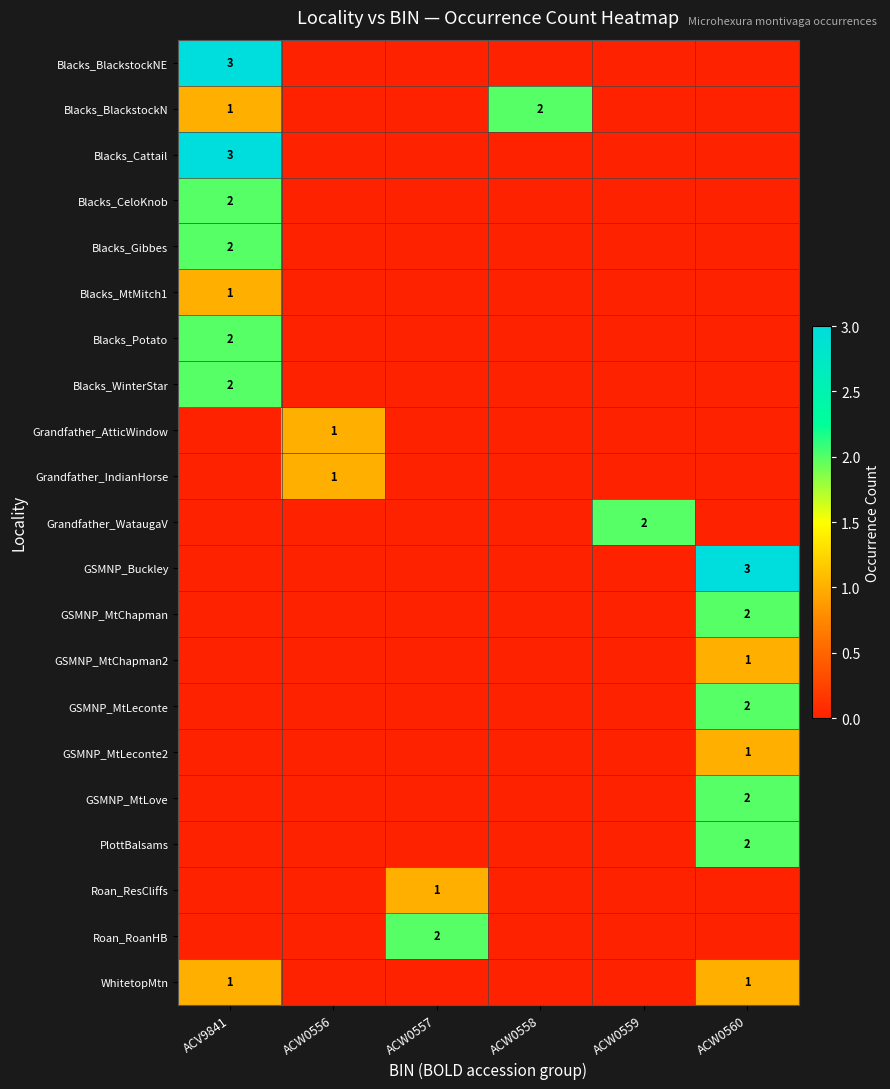

The value of Roan_RoanHB at ACW0557 is 2. True or false?

True